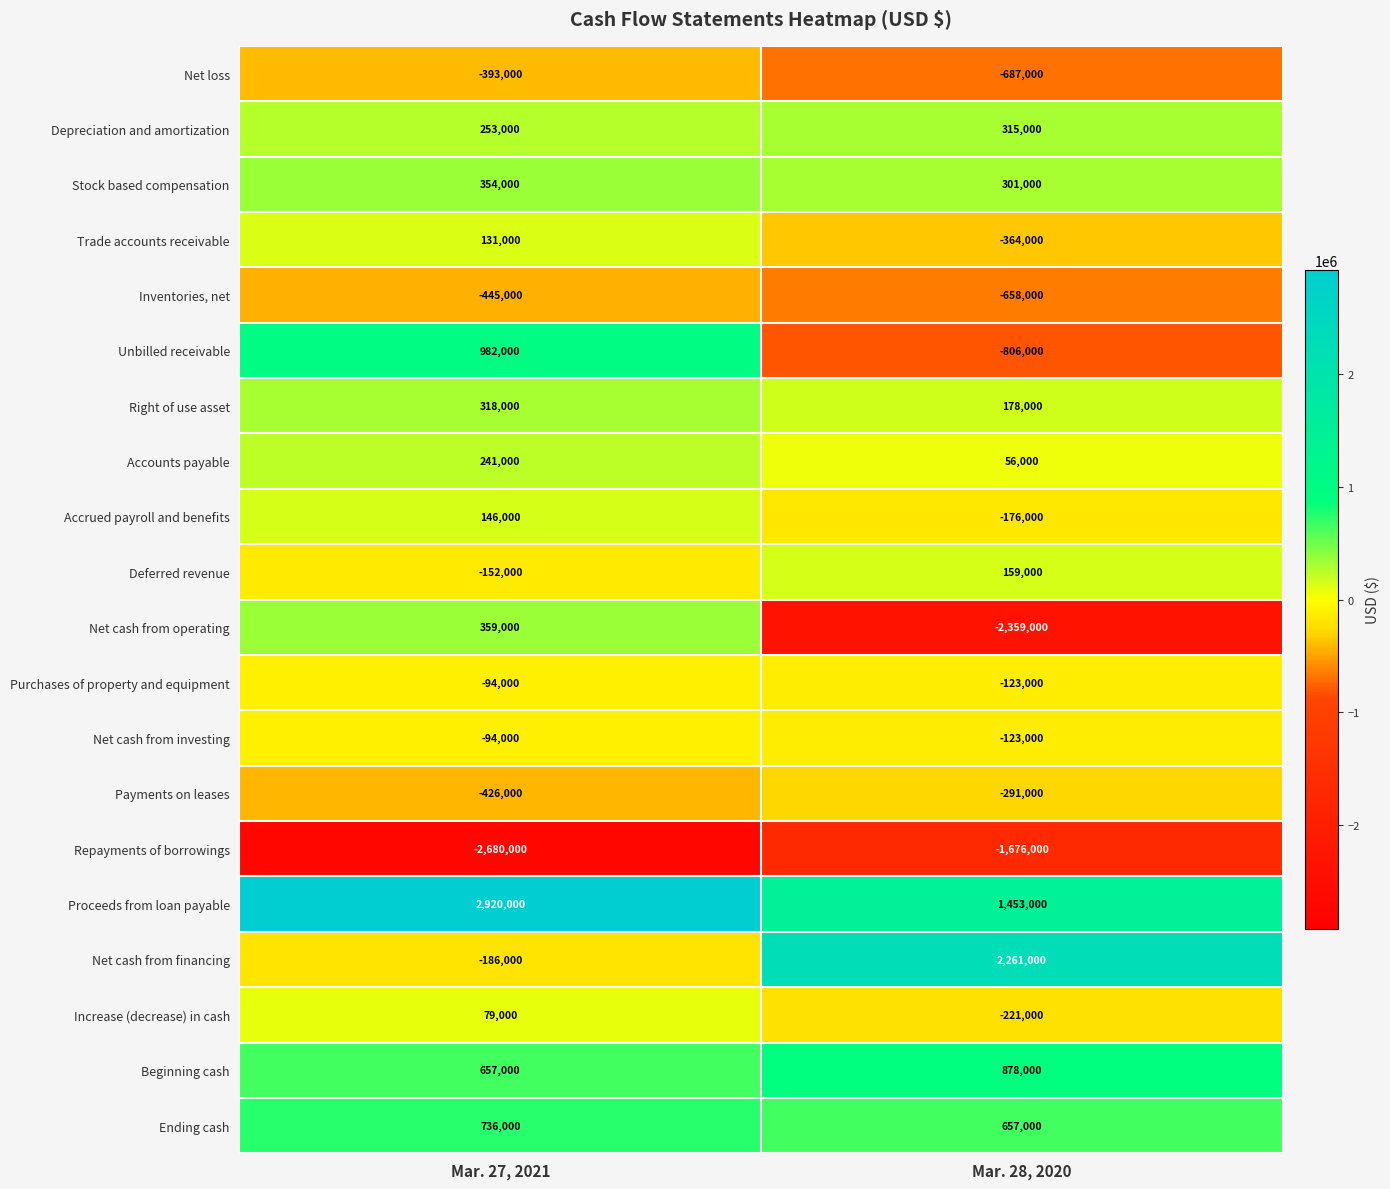

Where is Repayments of borrowings nearest to the value -2178000?

Mar. 27, 2021